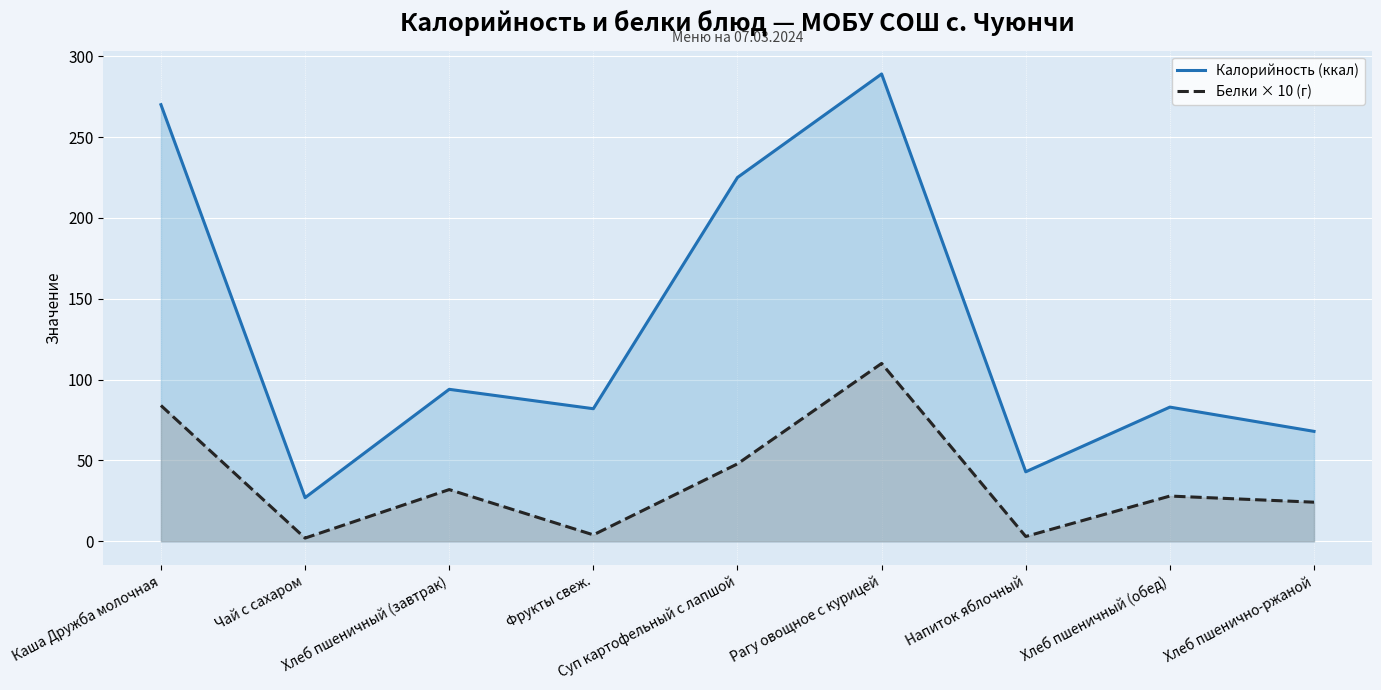

True or false: Белки × 10 (г) and Калорийность (ккал) intersect in this chart.

False